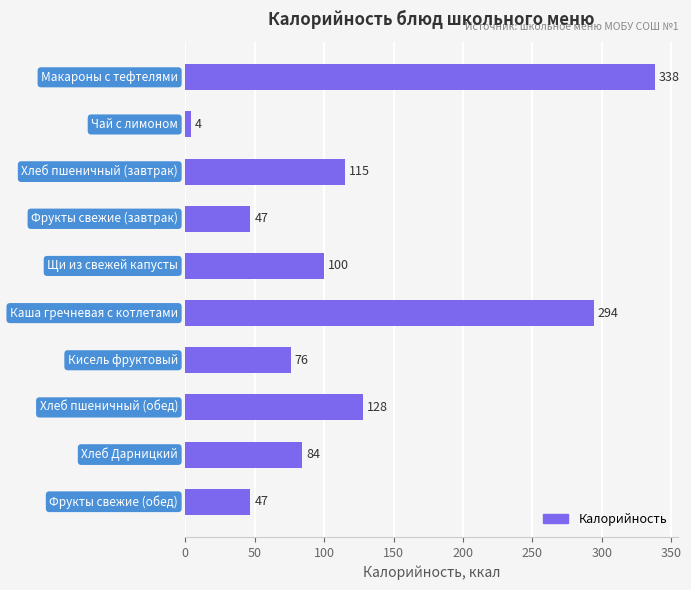

What is the smallest value displayed?

4